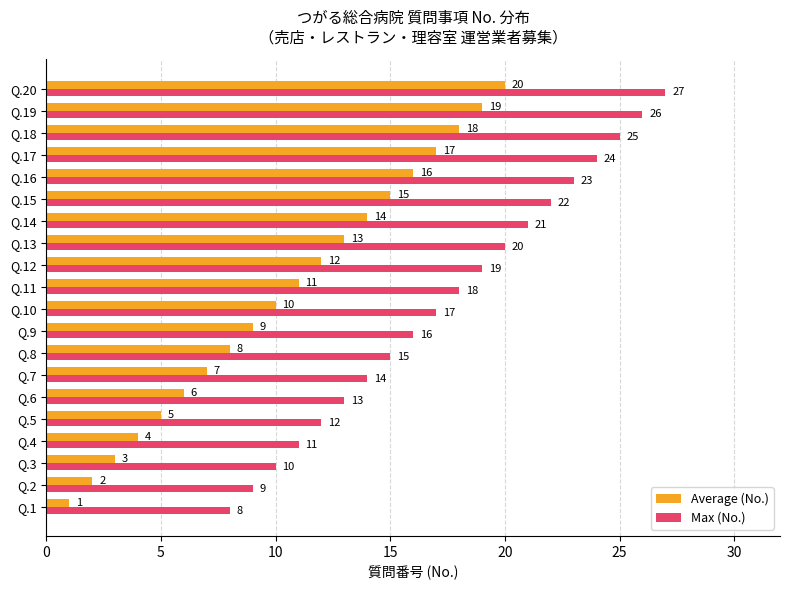

Rank the series at Q.13 from lowest to highest value.

Average (No.), Max (No.)